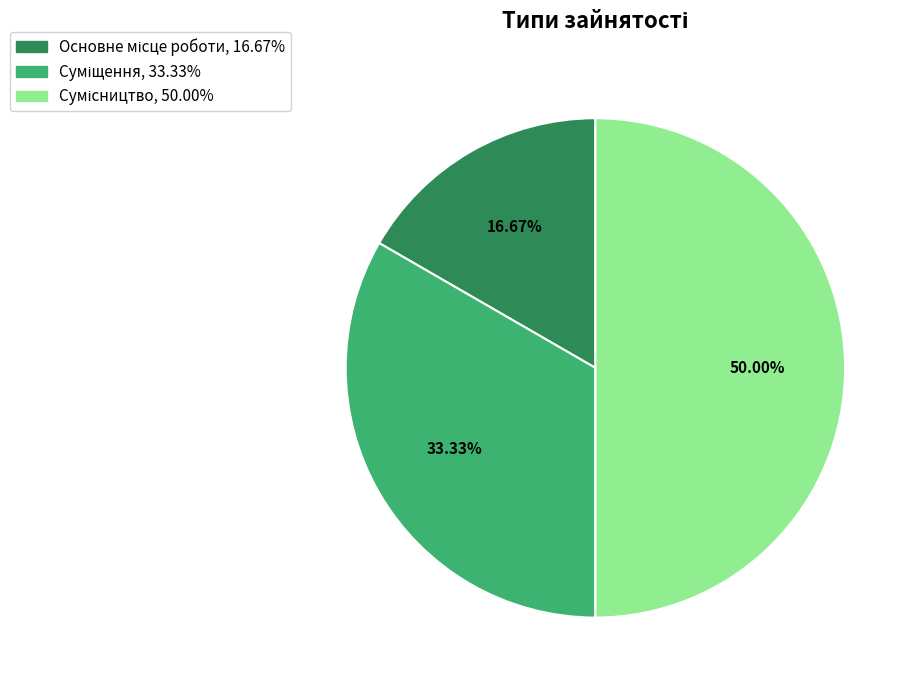

How many slices are in this pie chart?

3